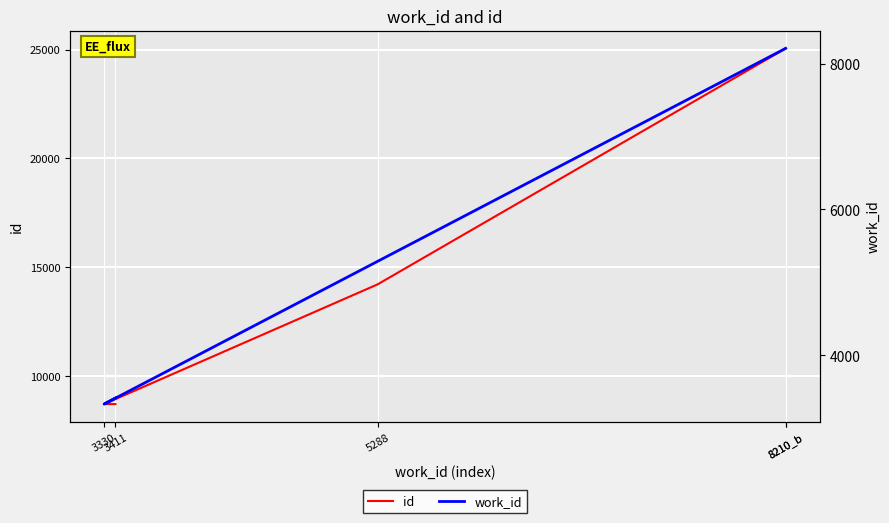

What is the approximate value of id at 3330?

8704